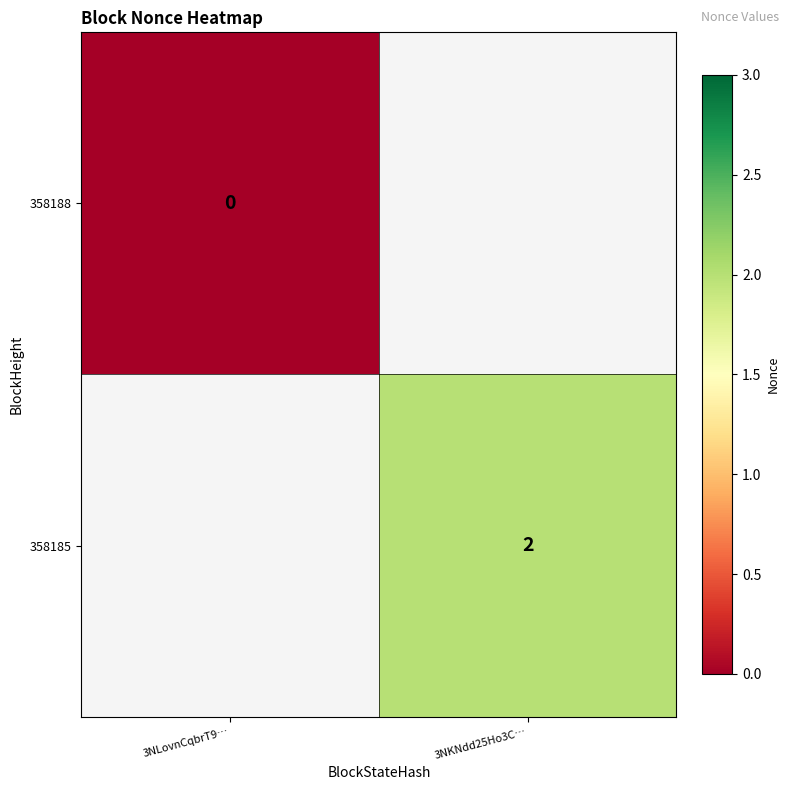

True or false: 358185 has a value of 2 at 3NKNdd25Ho3C….

True